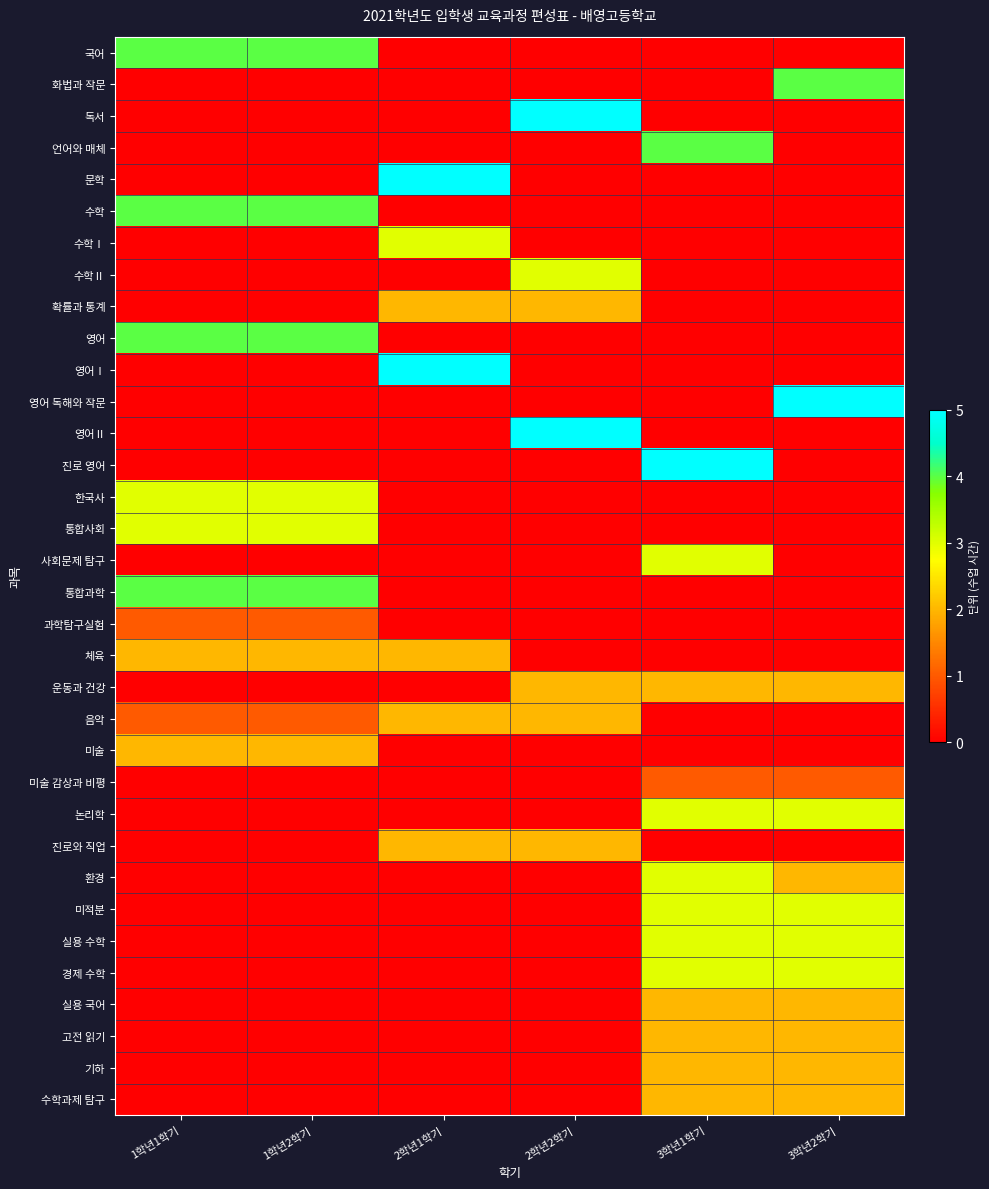

How many data points does each series have?

6